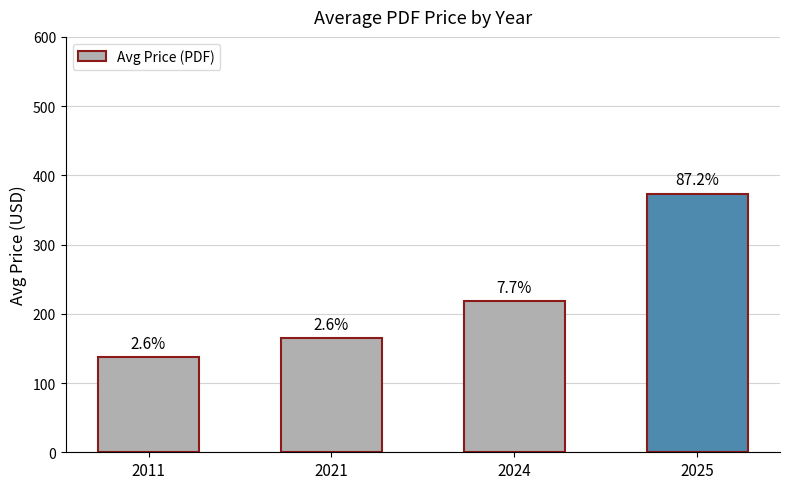

What is the difference between the values at 2021 and 2024?

53.0